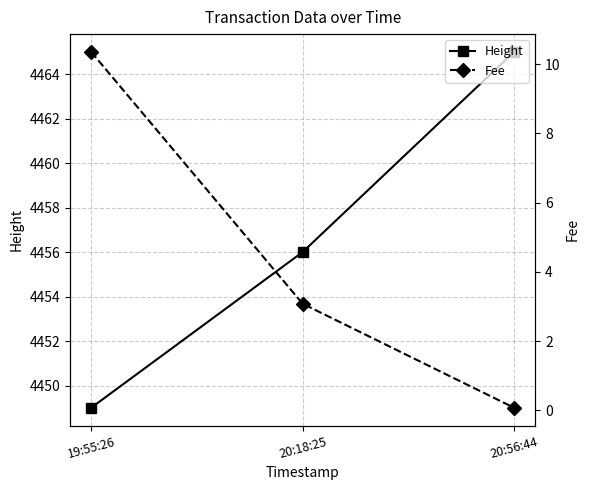

Which has a higher value, 19:55:26 or 20:56:44?

20:56:44